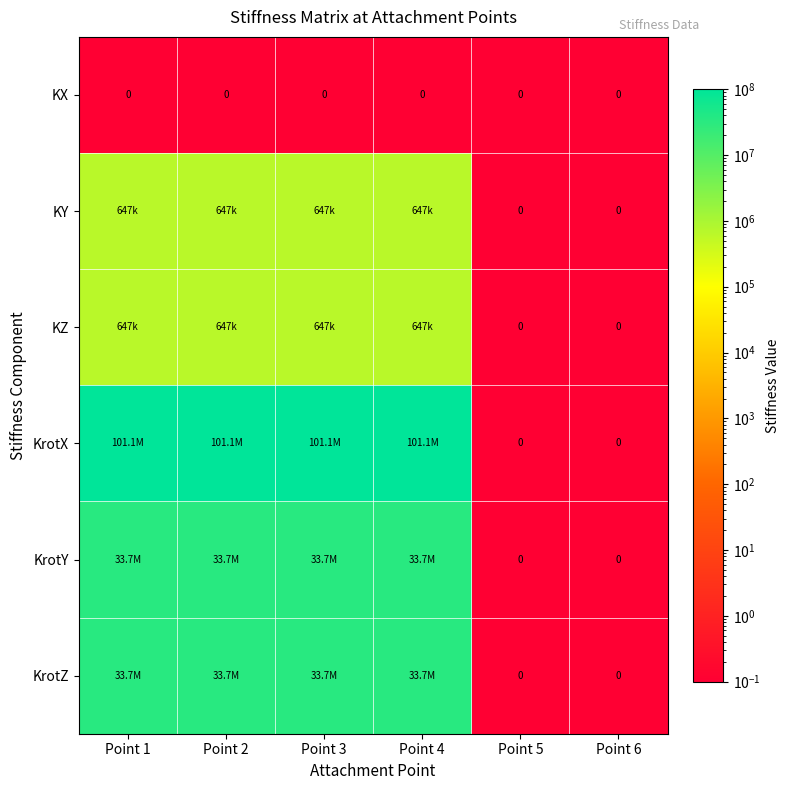

Is the value of KrotY at Point 6 greater than the value of KrotZ at Point 3?

No